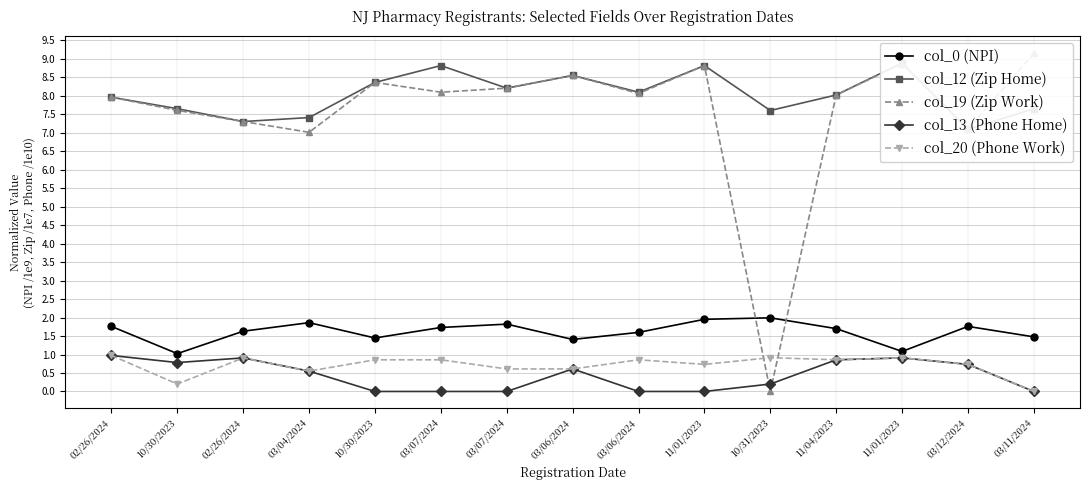

True or false: col_12 (Zip Home) and col_20 (Phone Work) intersect in this chart.

False